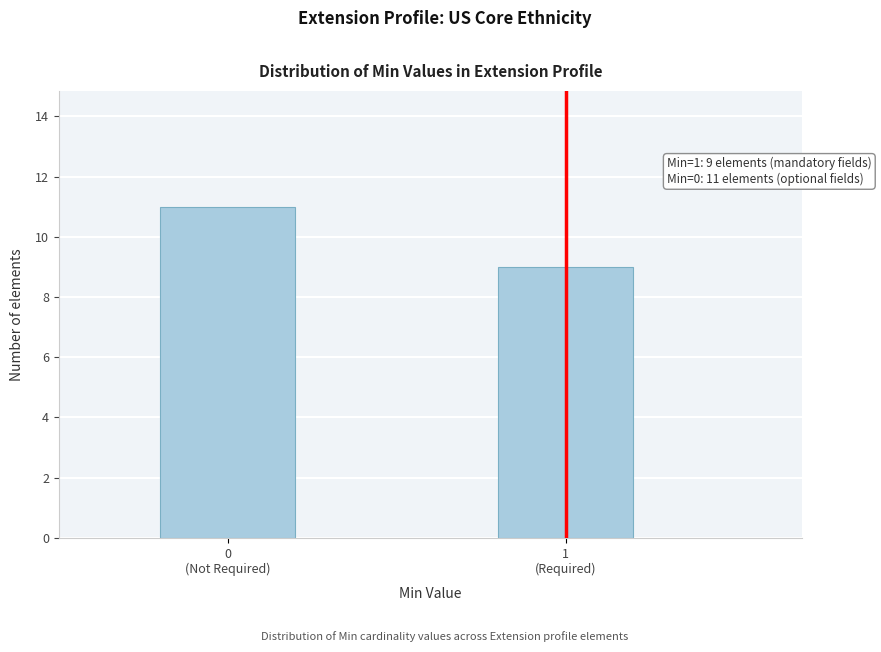

Reading left to right, what are all the values shown in this chart?

11	9